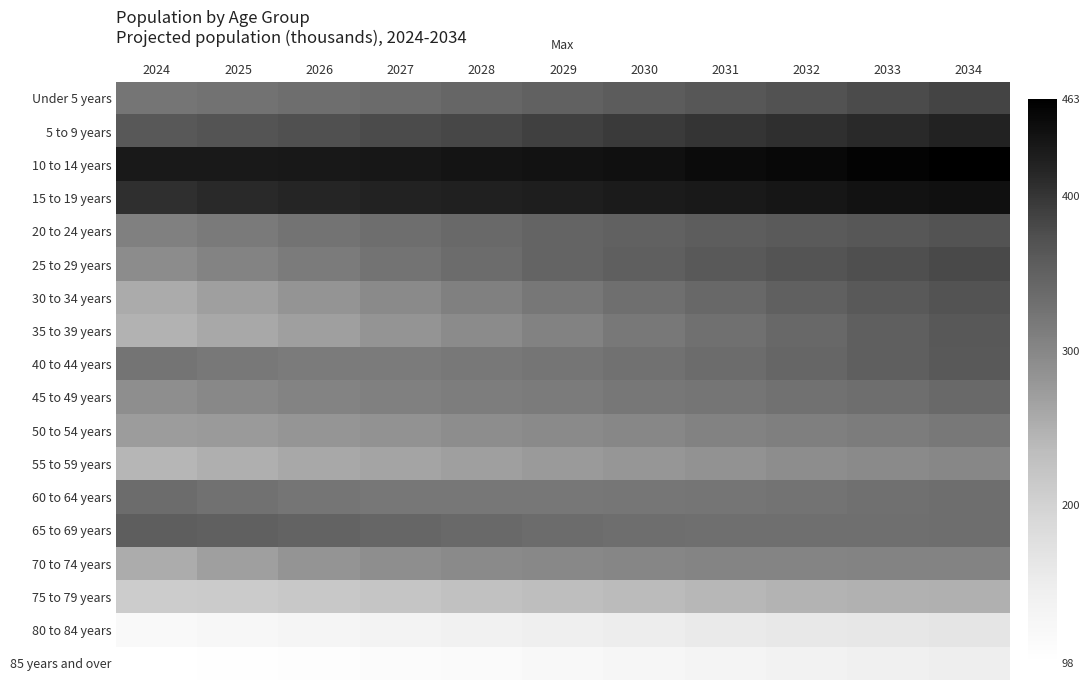

What is the spread (max minus min) of values at 2030?

318